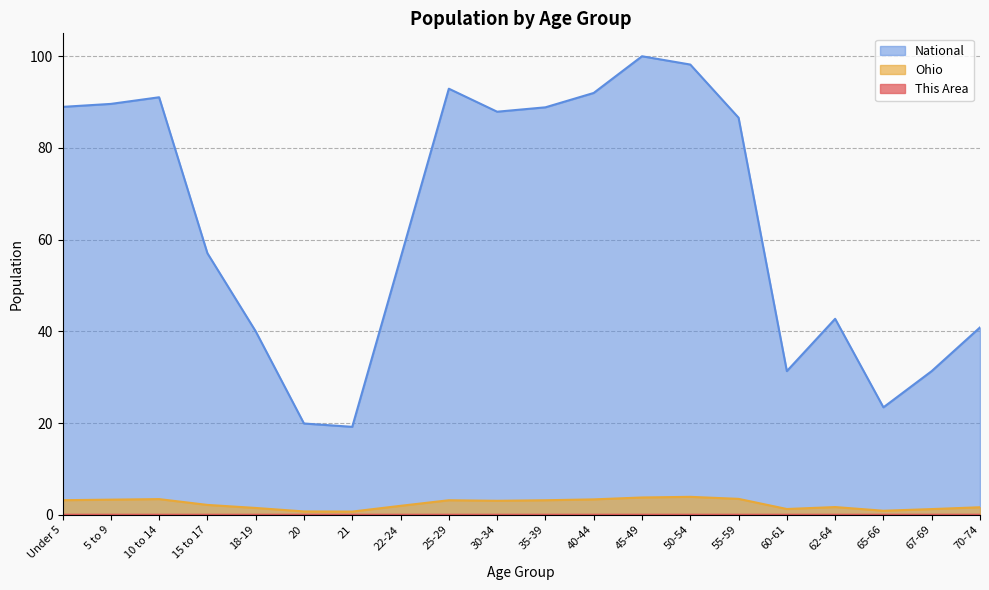

Which category has the lowest value across all series?

21